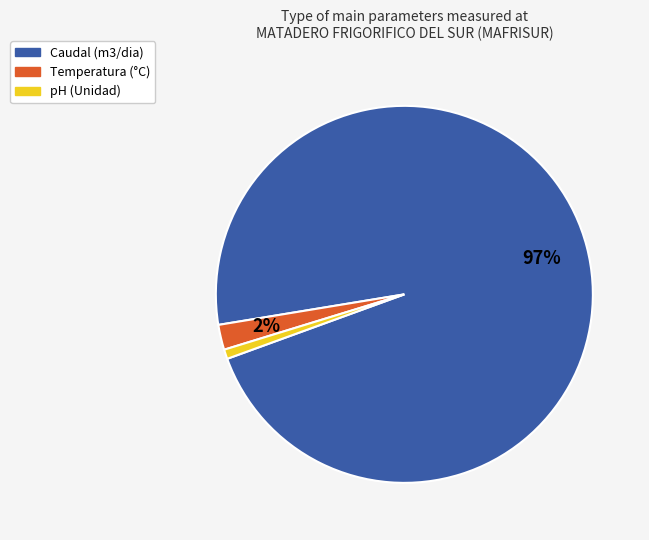

To the nearest percent, what is the average slice percentage?

33%